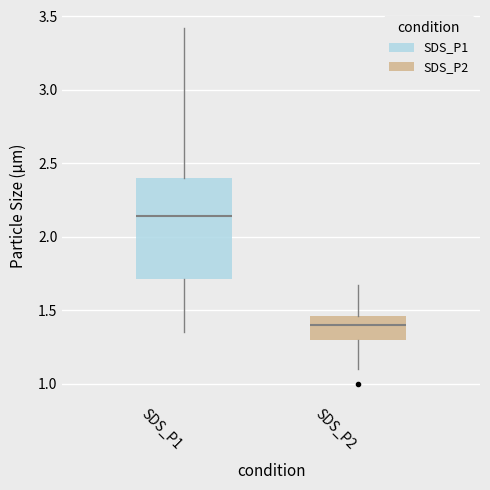

Which box is the tallest, from its lower edge to its upper edge?

SDS_P1